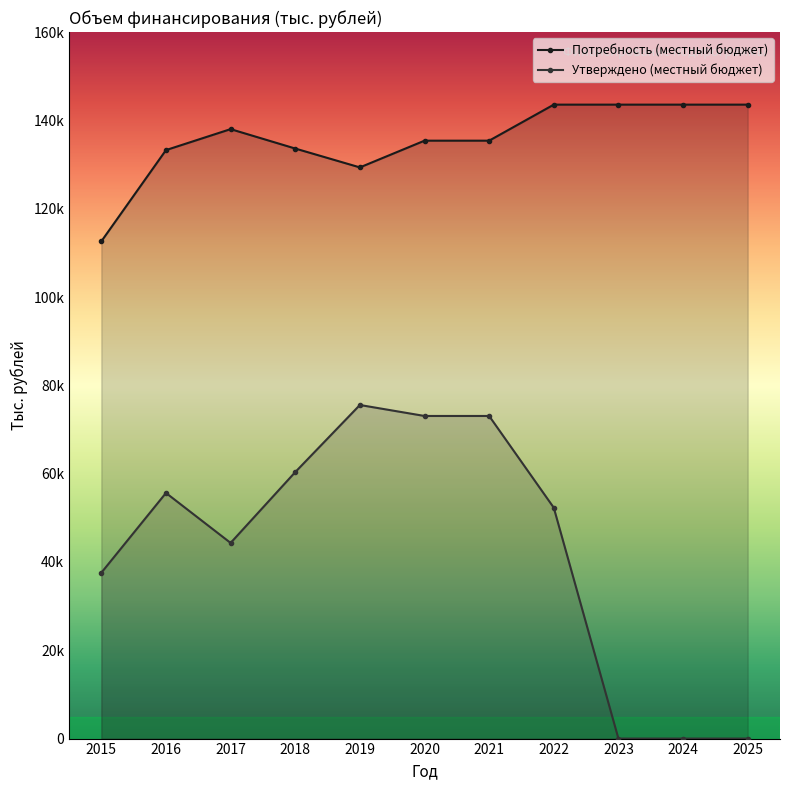

What are all the series names shown in the legend?

Потребность (местный бюджет), Утверждено (местный бюджет)